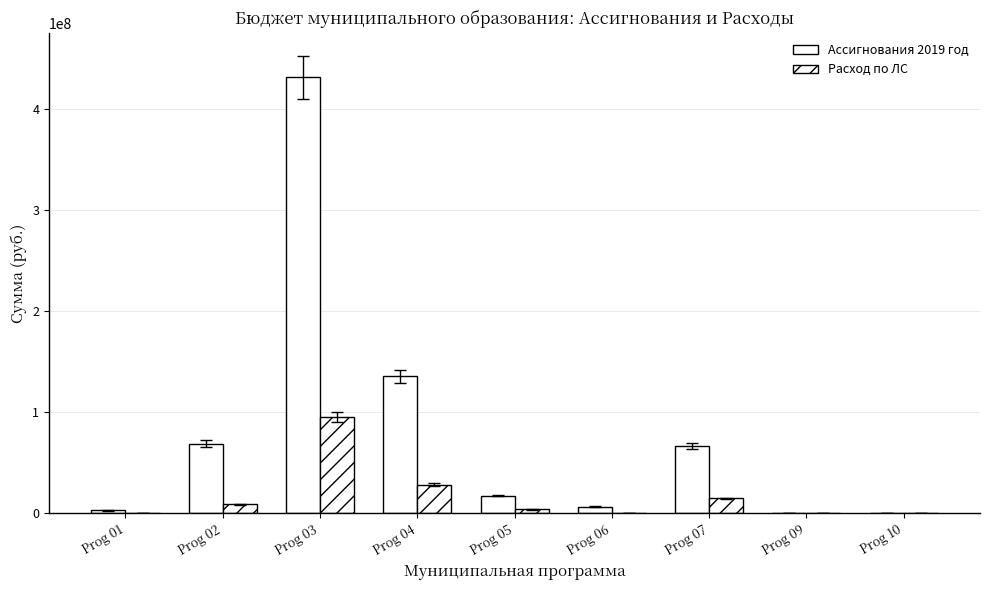

Count the number of categories in the chart.

9